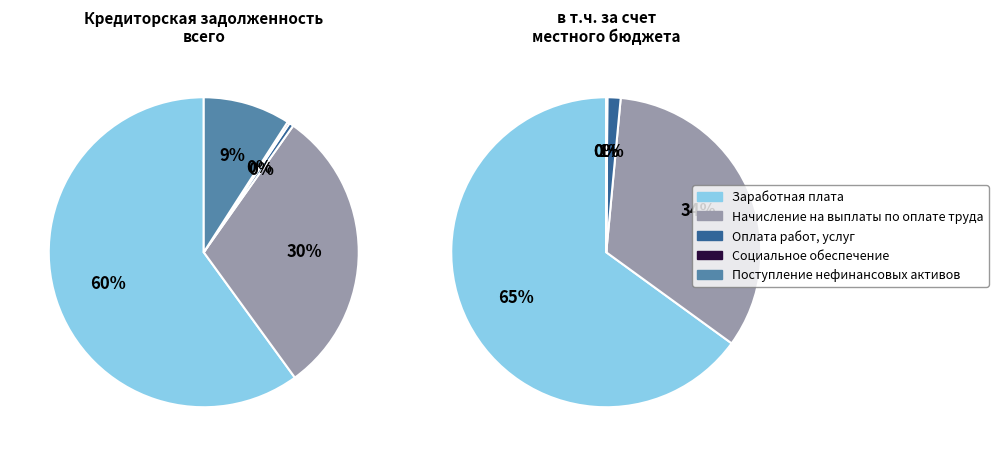

How many slices are in this pie chart?

5